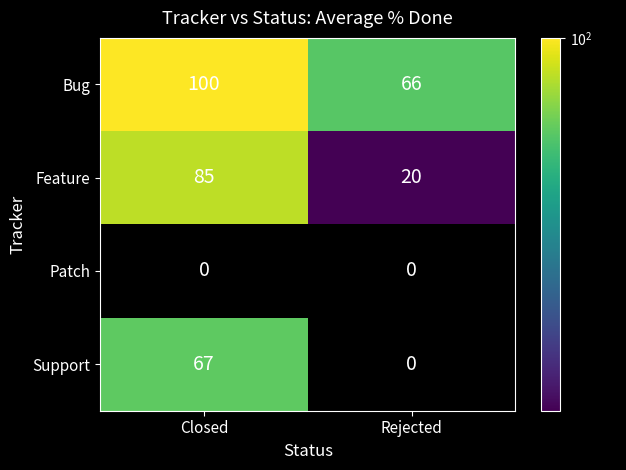

Count the number of categories in the chart.

2